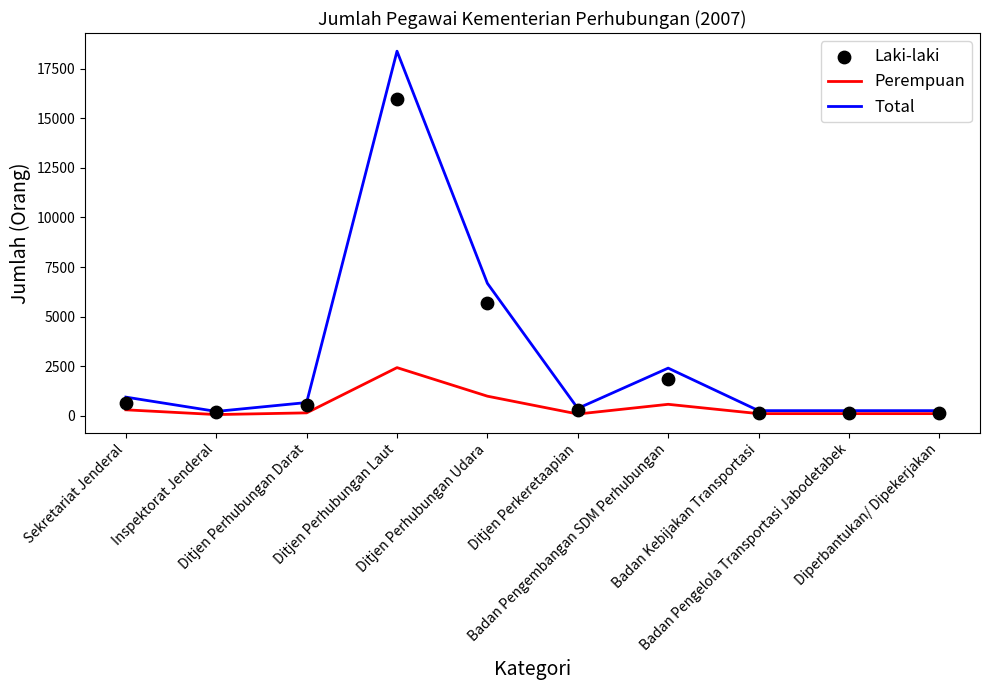

Which series has the largest Y range (max minus min)?

Total